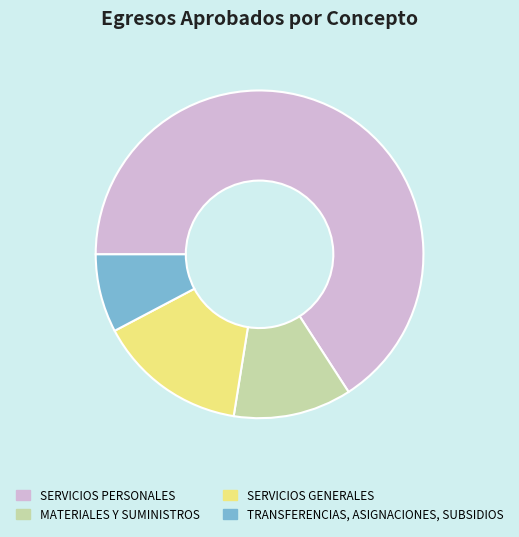

Does any single category account for the majority?

Yes